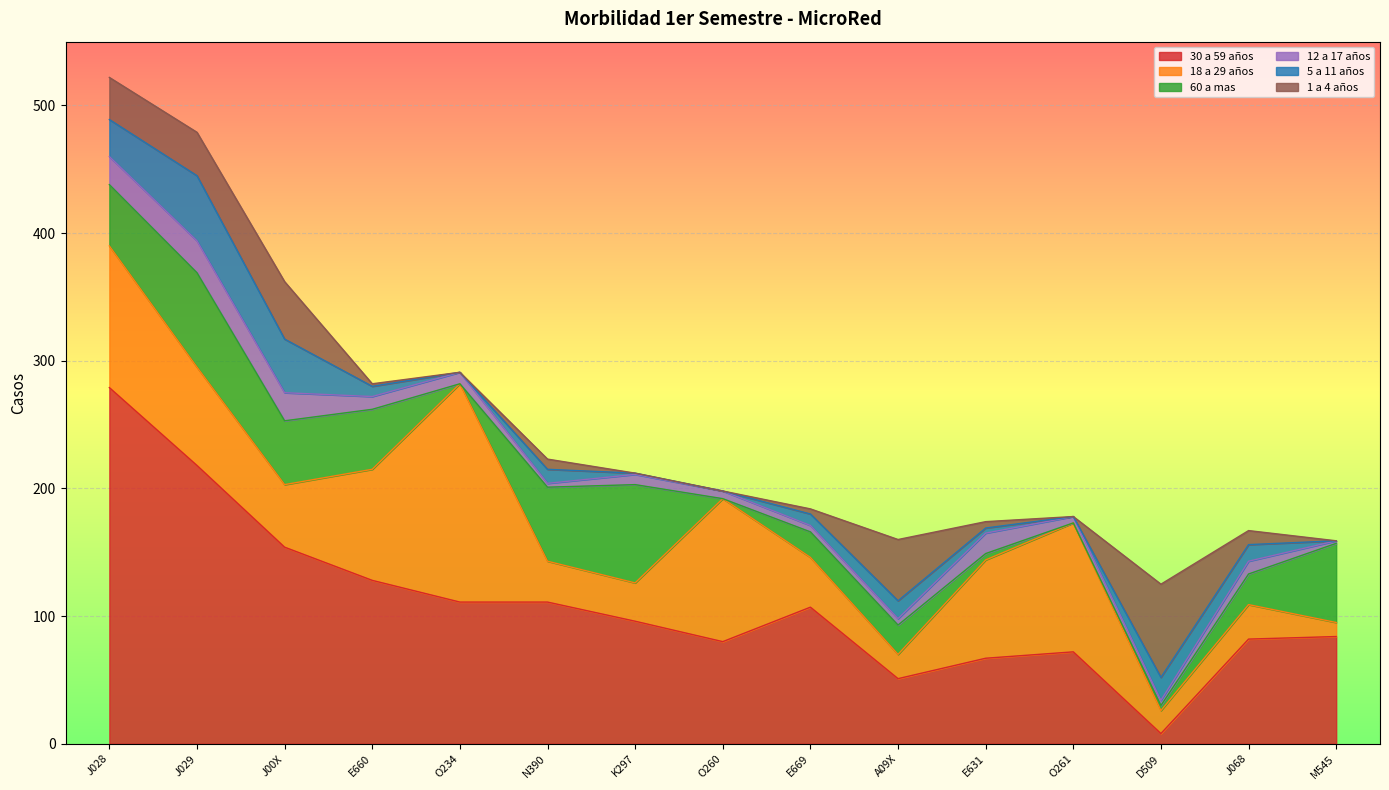

How many categories are shown in the chart?

15